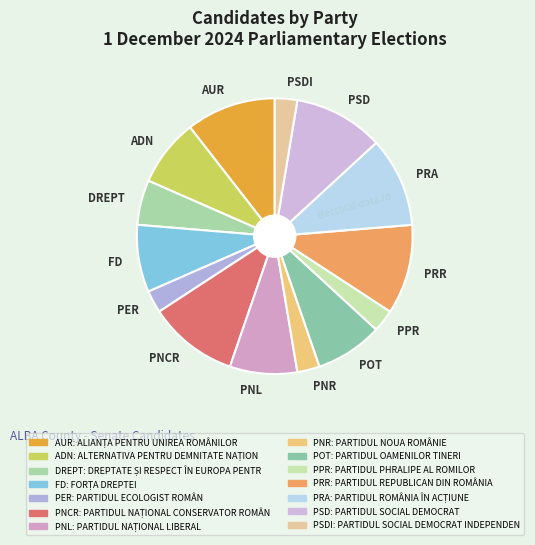

The POT slice represents 8% of the pie. True or false?

True